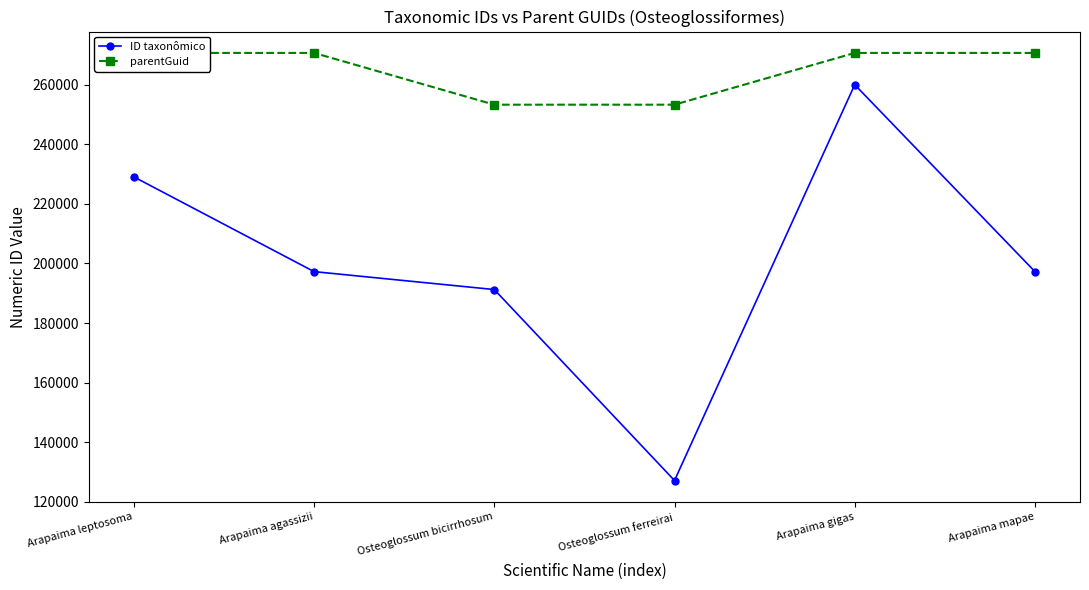

True or false: ID taxonômico and parentGuid cross at least once.

False